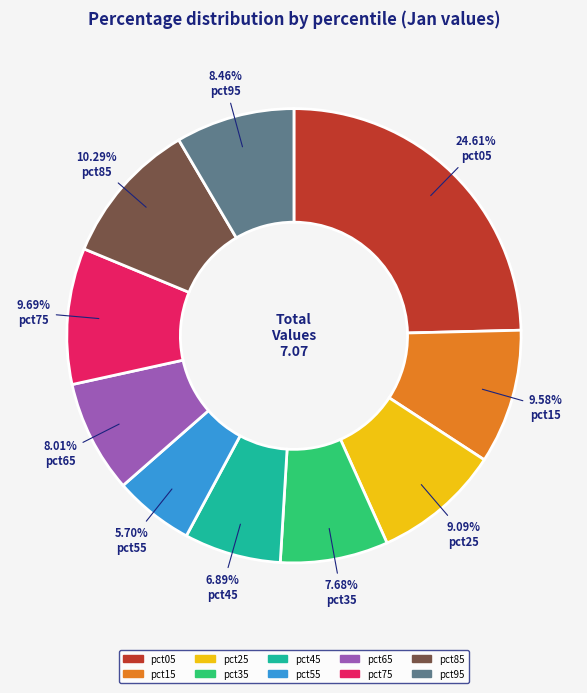

Count the number of slices in the pie.

10